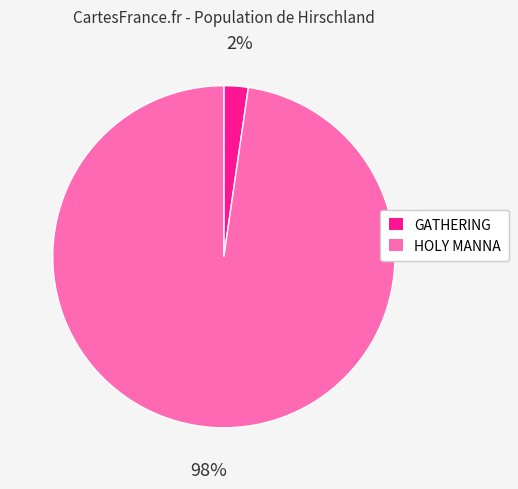

Do HOLY MANNA and GATHERING together represent more than half of the pie?

Yes